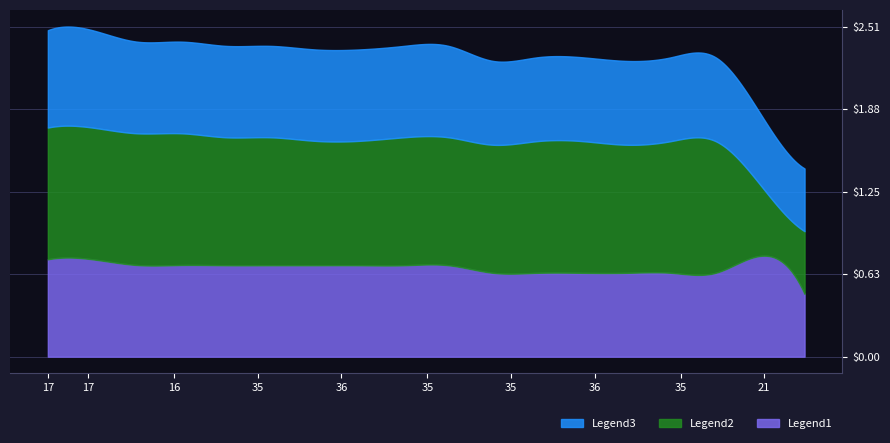

Reading left to right, transcribe all the data shown in this chart.

condBA: 0.7	0.7	0.7	0.7	0.7	0.7	0.7	0.7	0.7	0.7	0.6	0.6	0.6	0.6	0.6	0.6	0.8	0.5
condAB: 1.0	1.0	1.0	1.0	1.0	1.0	0.9	0.9	1.0	1.0	1.0	1.0	1.0	1.0	1.0	1.0	0.5	0.5
value: 0.7	0.7	0.7	0.7	0.7	0.7	0.7	0.7	0.7	0.7	0.6	0.6	0.6	0.6	0.6	0.6	0.5	0.5